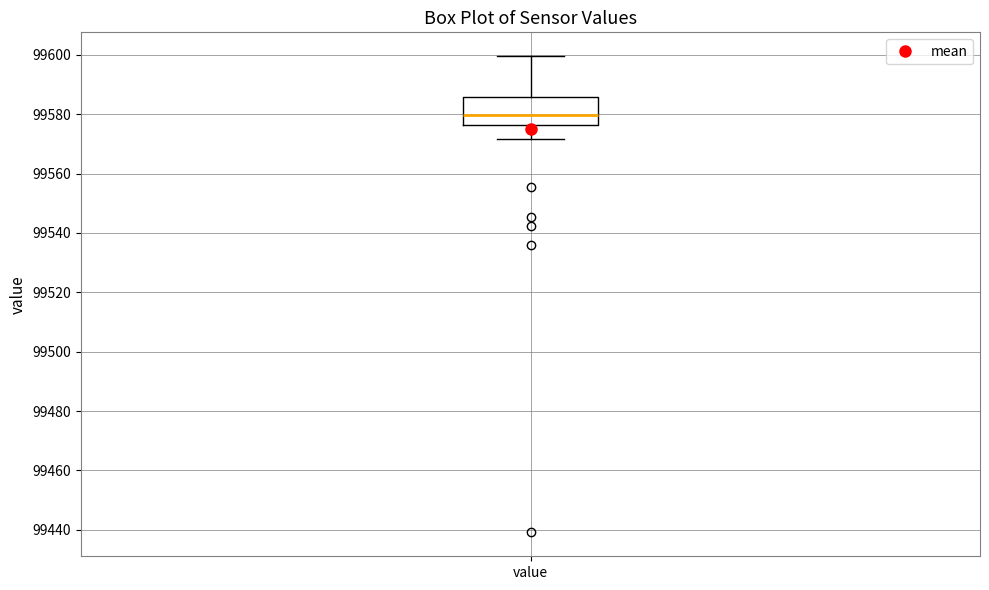

Where does the upper whisker of the box for value end on the y-axis? The values are not printed on the chart, so give them approximately, as read against the axis.

99600